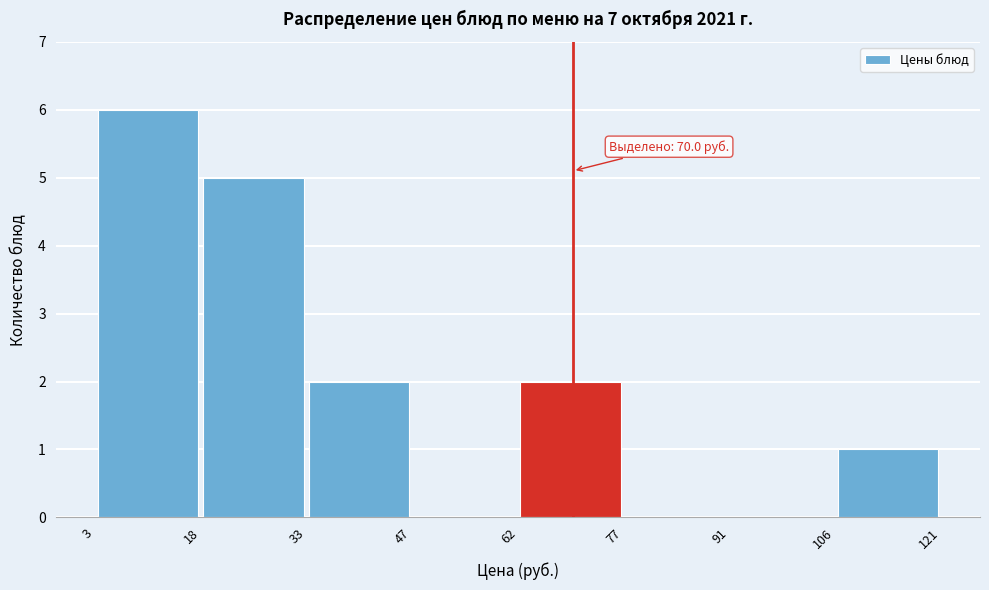

Over which range of the x-axis is the bar tallest?

3 to 18